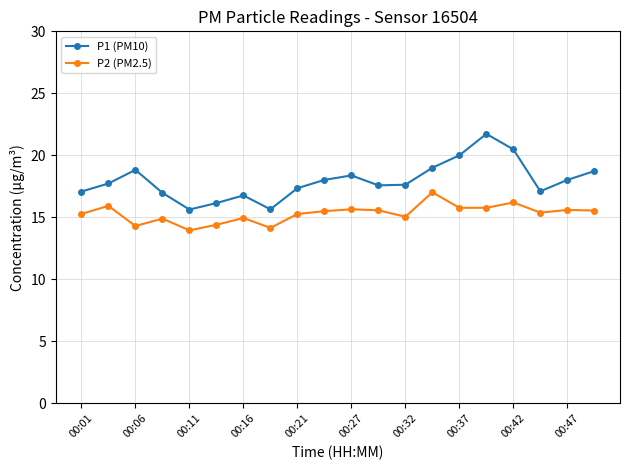

True or false: P1 (PM10) has more than 0 interior local peaks.

True